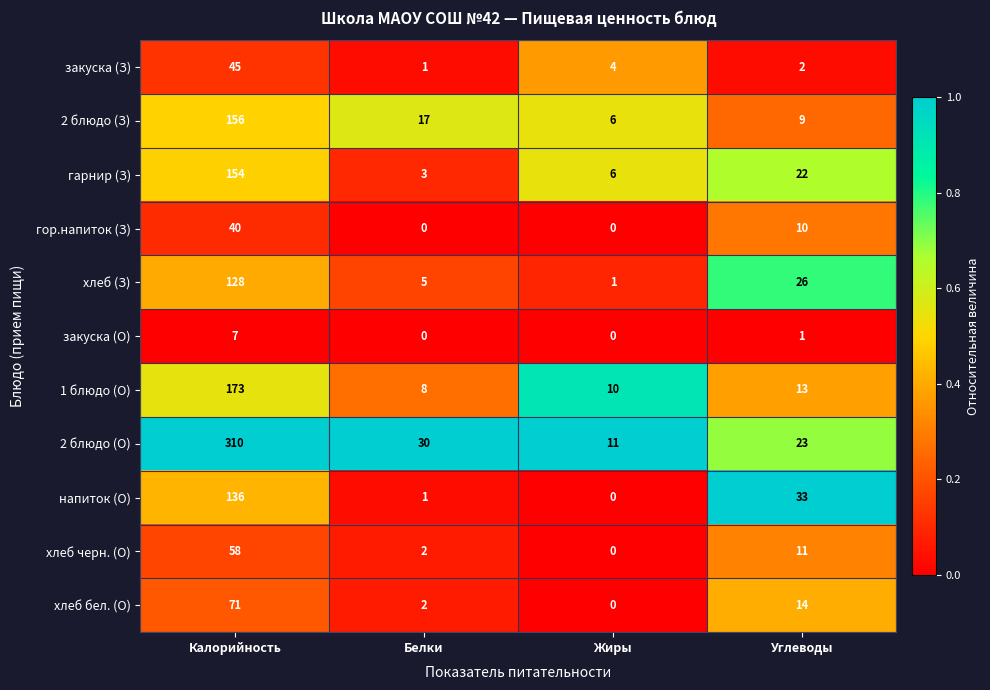

Where is напиток (О) nearest to the value 68?

Углеводы